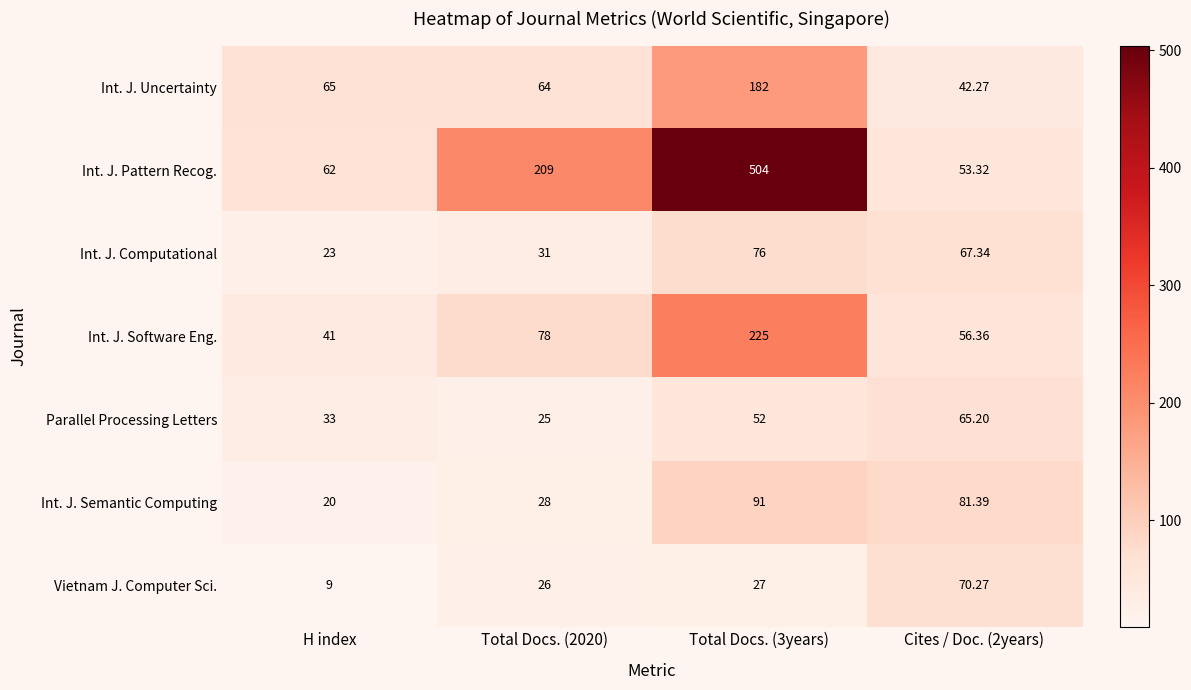

At which category is the sum across all series the highest?

Total Docs. (3years)